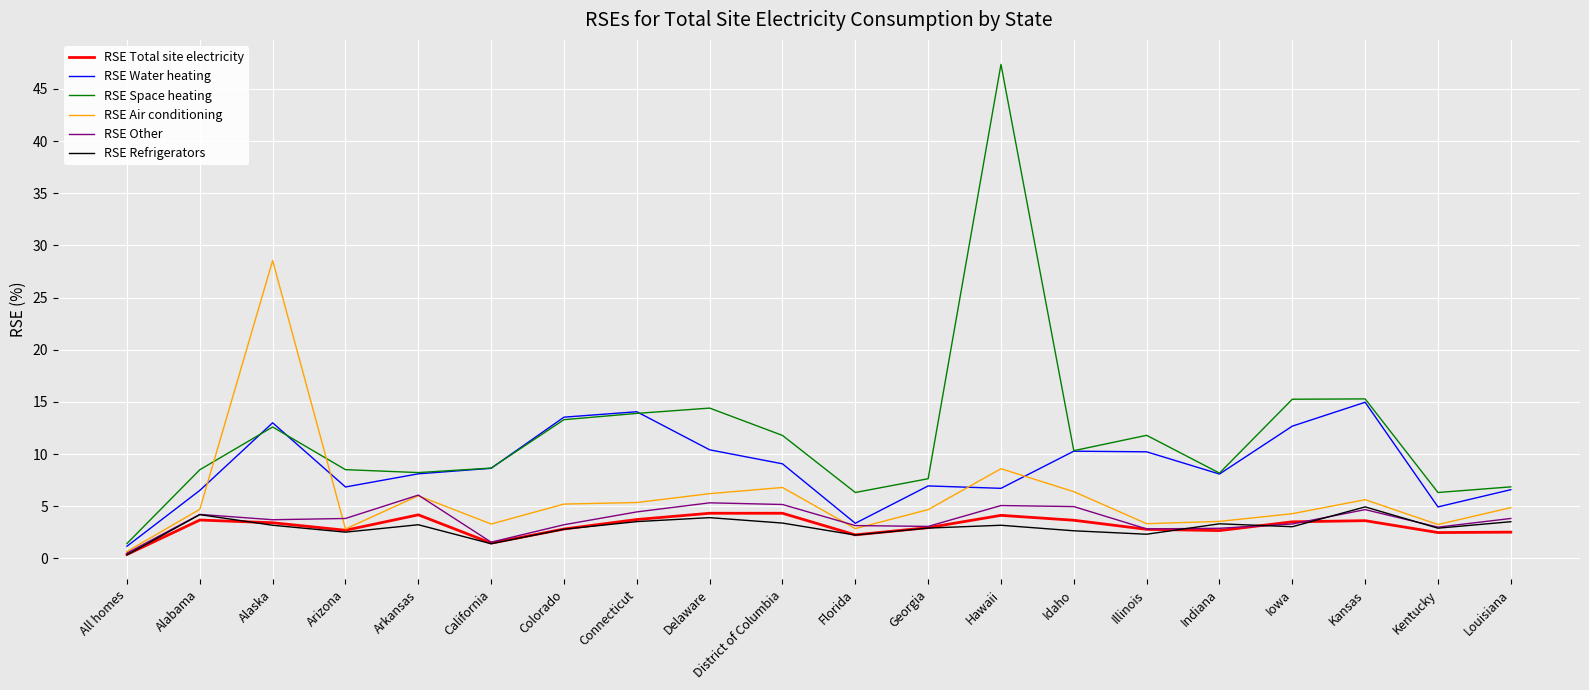

True or false: RSE Refrigerators and RSE Water heating intersect in this chart.

False